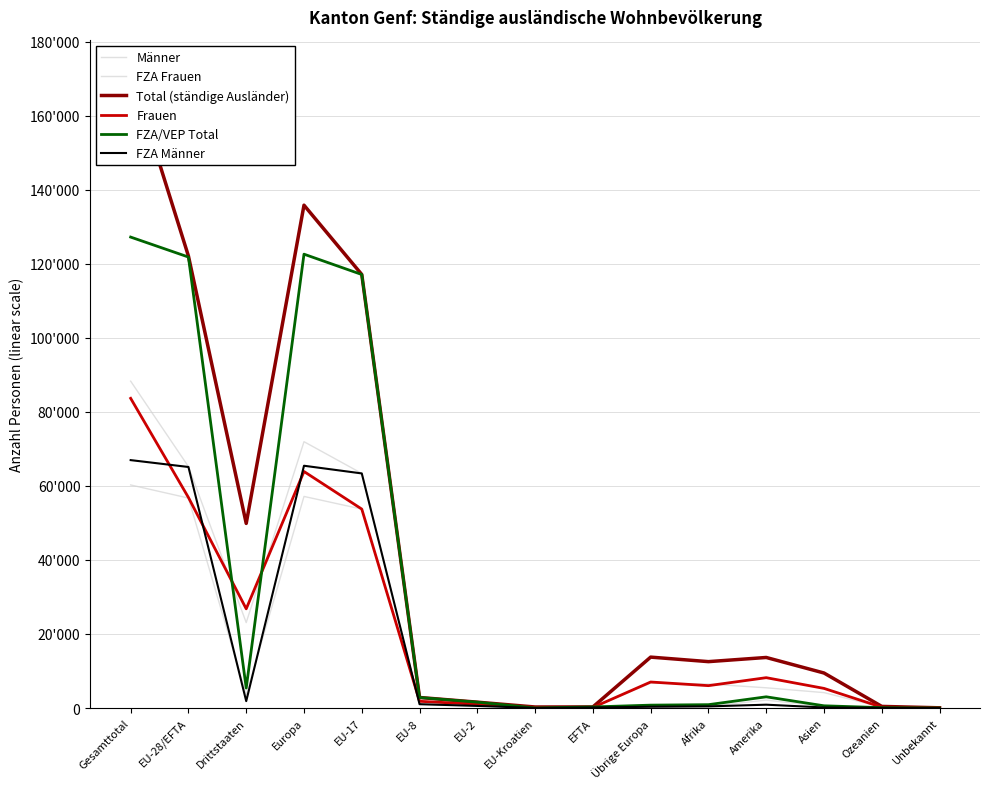

How many categories are shown in the chart?

15